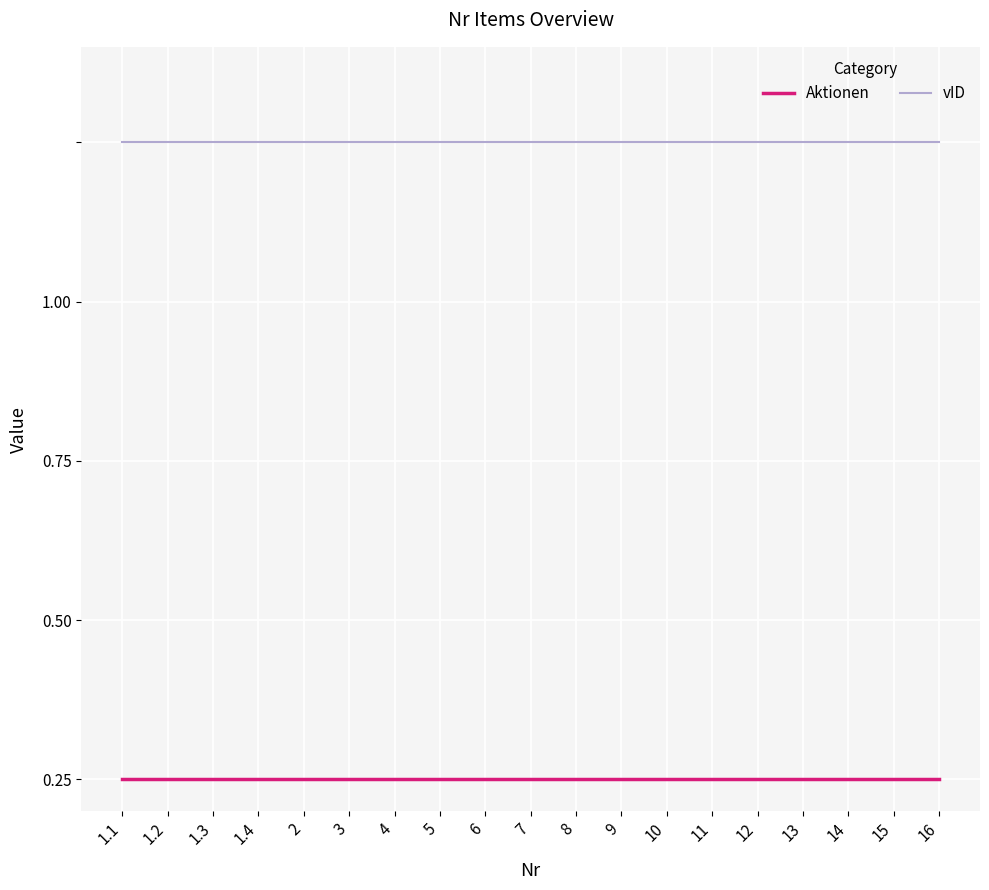

What are all the series names shown in the legend?

Aktionen, vID